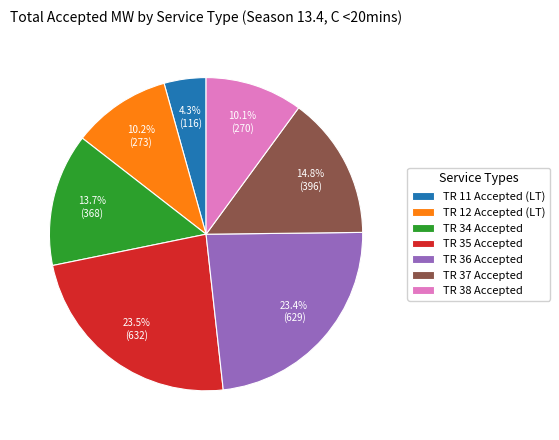

Count the number of slices in the pie.

7